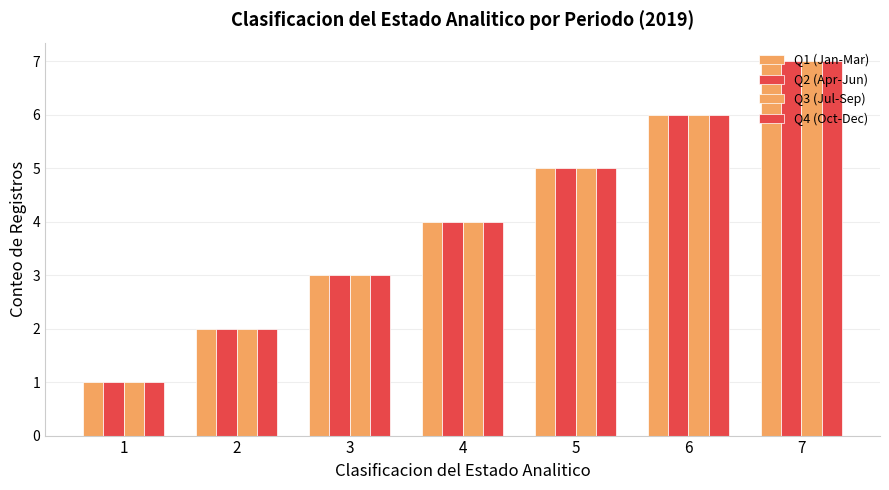

How many bars are there in total?

28